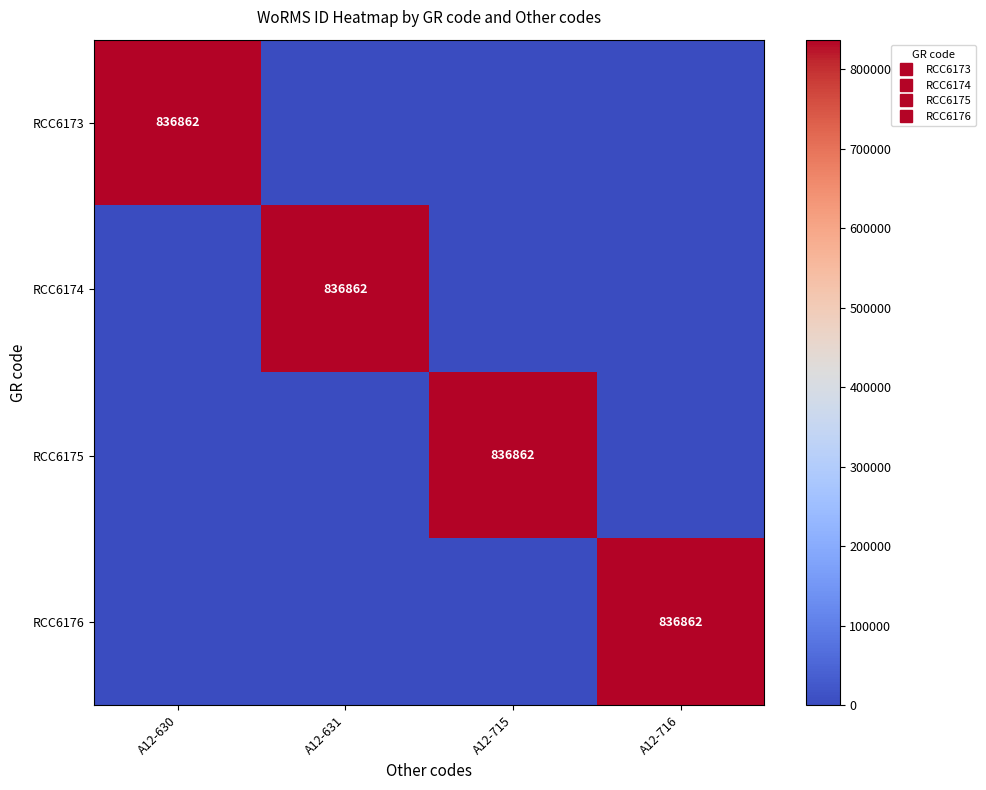

The value of RCC6175 at A12-715 is 836862. True or false?

True